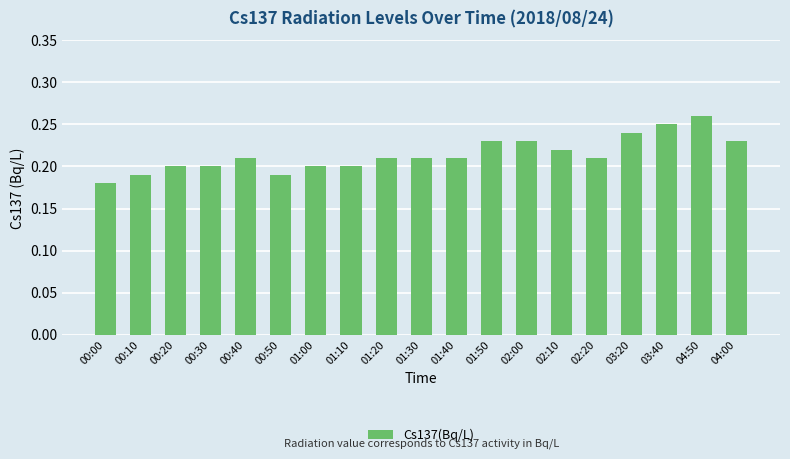

How many series are shown in this chart?

1